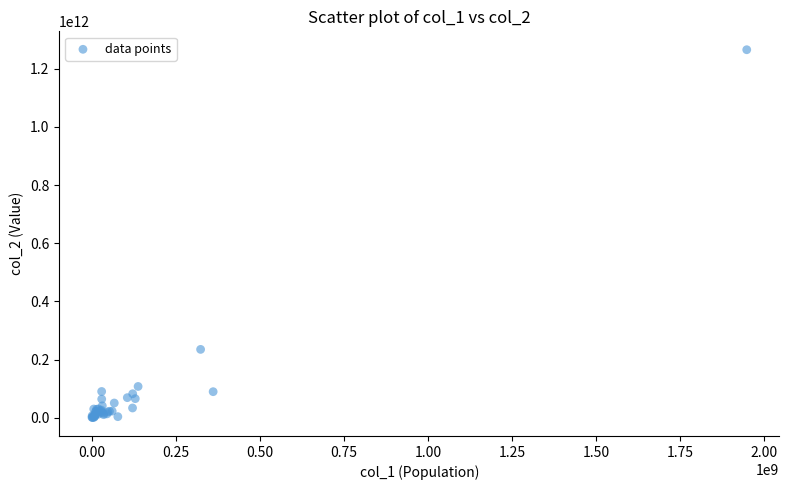

What Y value in the scatter plot is closest to 632954695533?

235199400850